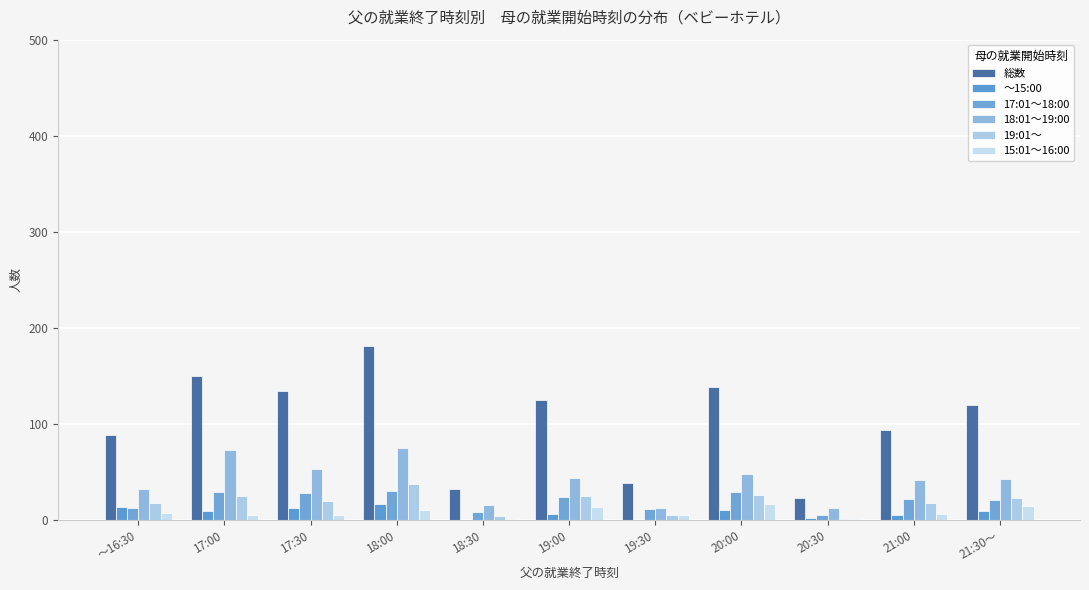

How many groups of bars are there?

11